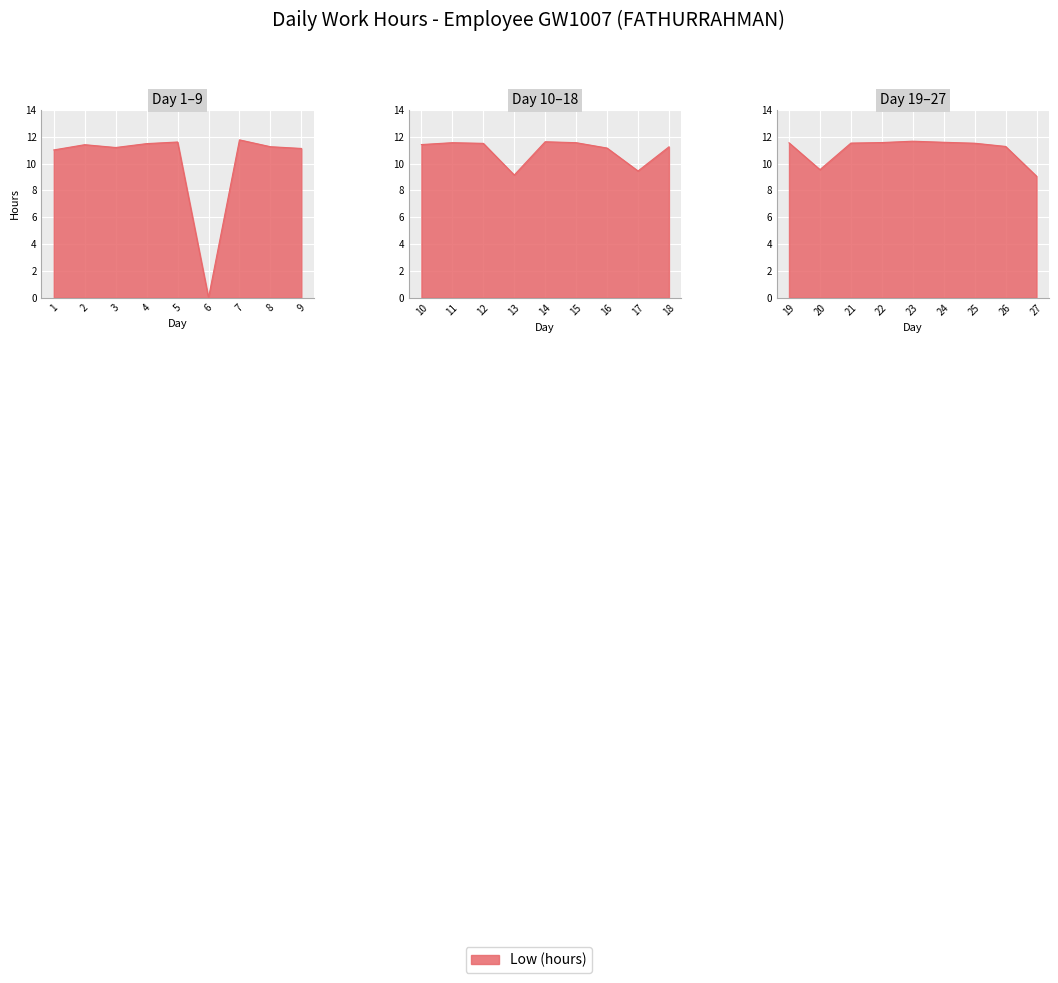

Is it true that the value at 27 is 5.0?

False